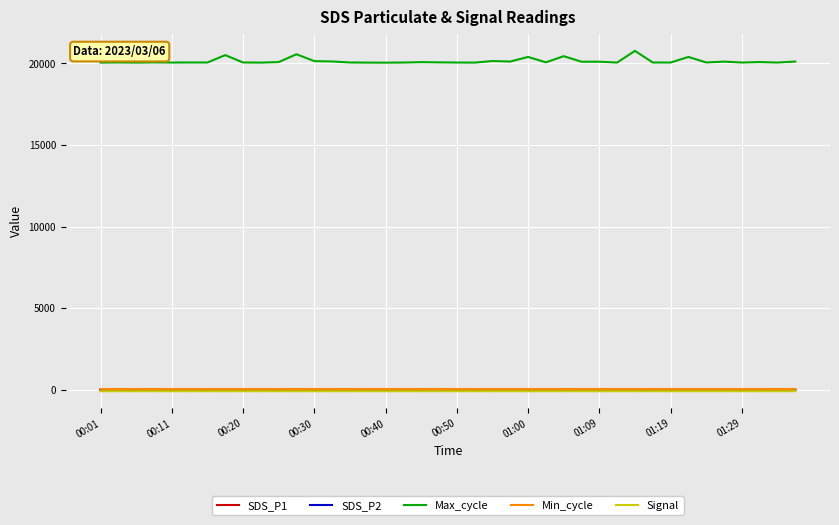

Which series has the largest total across all categories?

Max_cycle